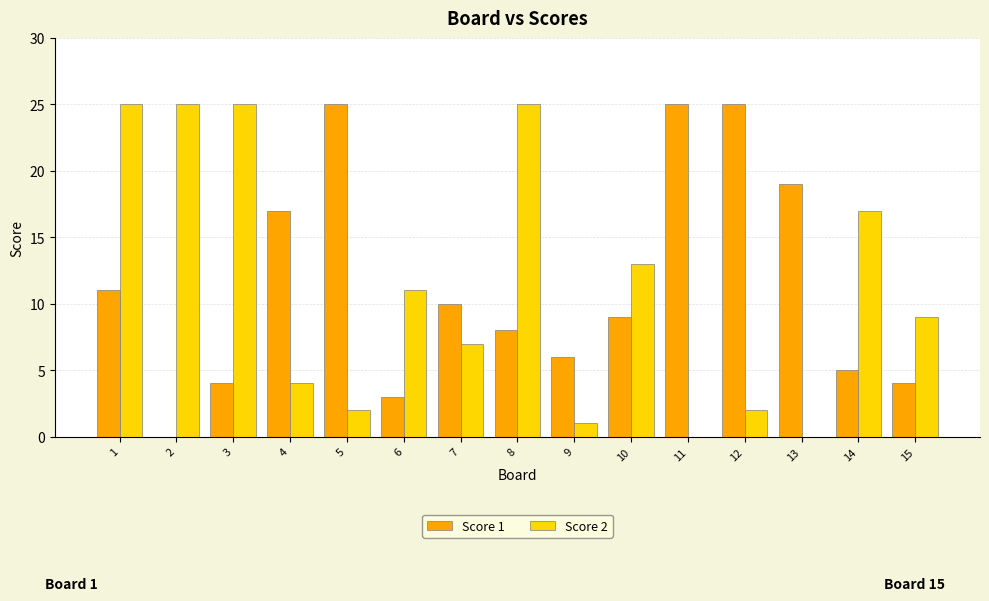

The Score 2 series shows 0 at 13. True or false?

True